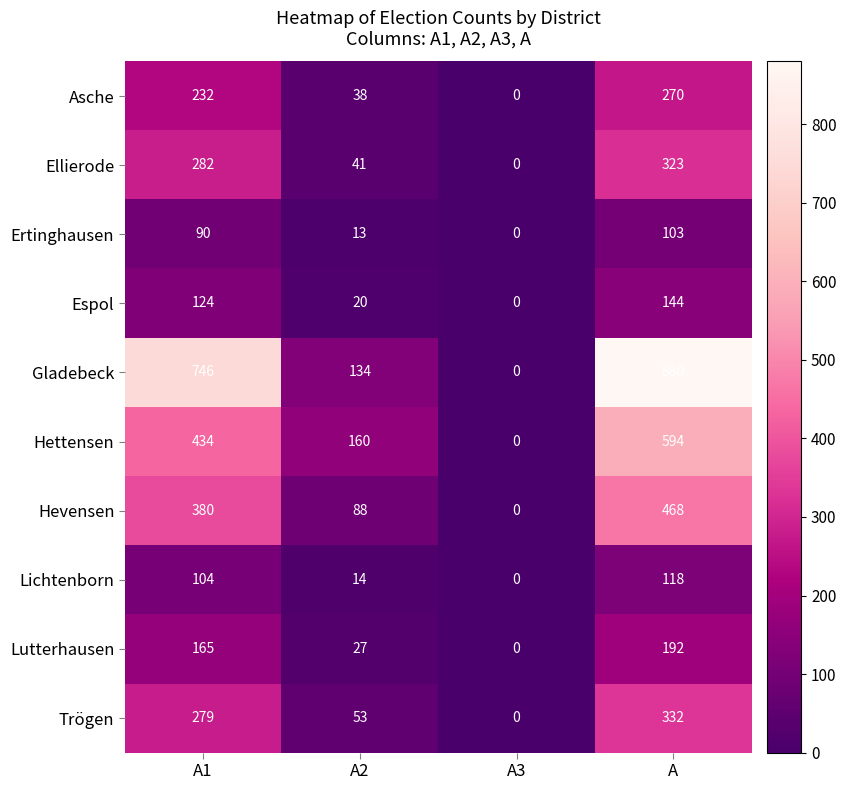

What is the difference between the Asche values at A1 and A3?

232